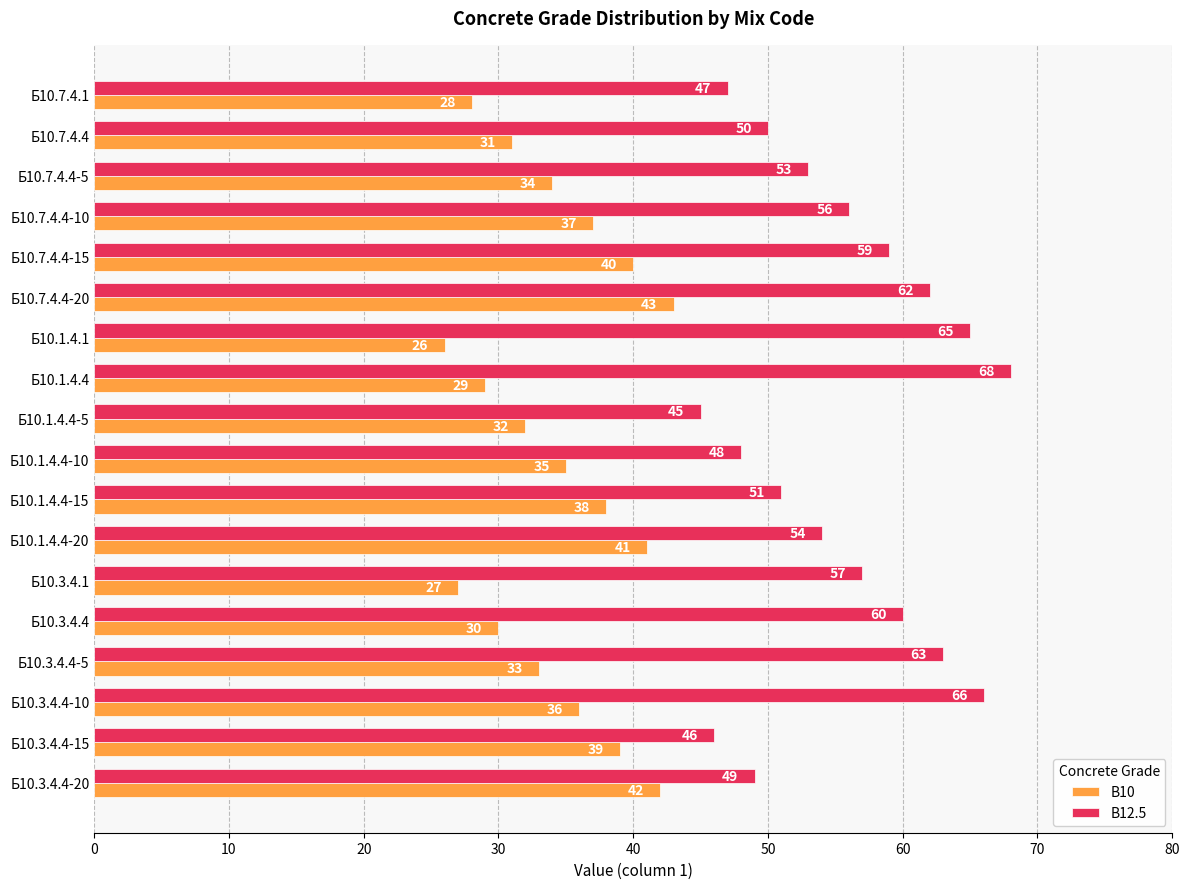

Which series has the largest total across all categories?

В12.5